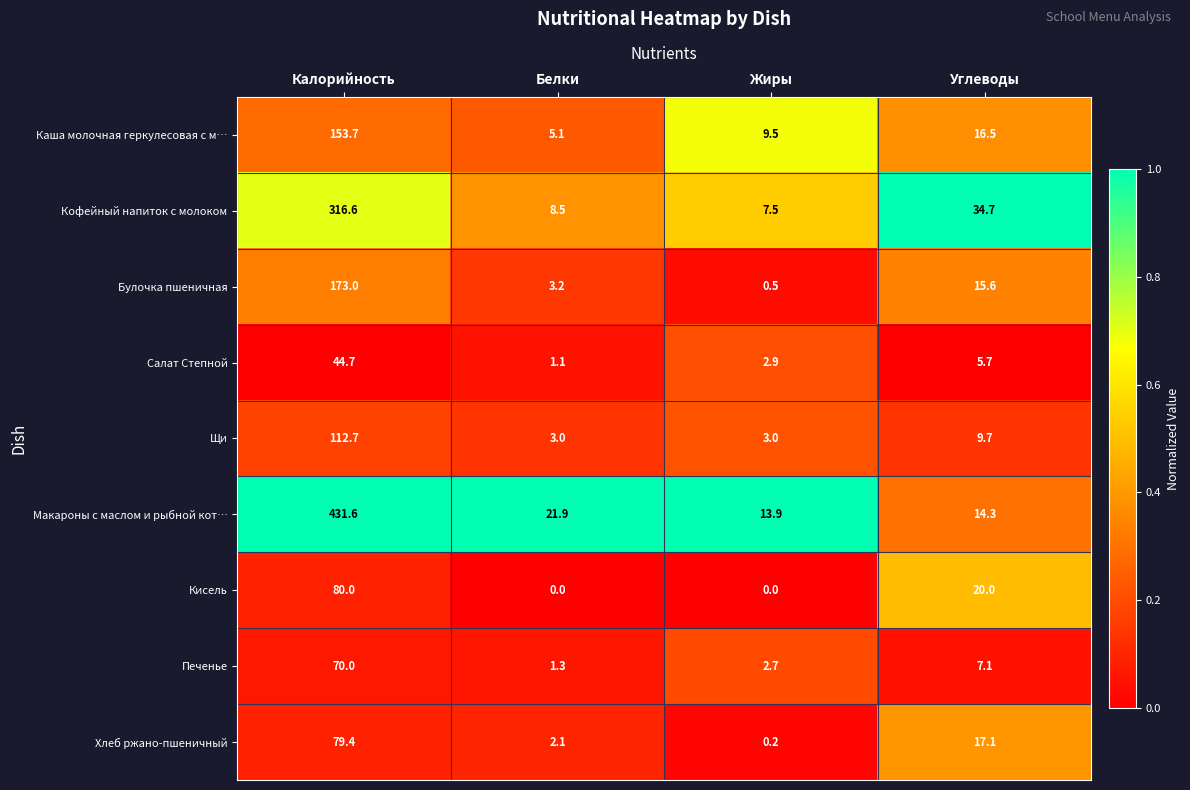

The value of Булочка пшеничная at Углеводы is 15.6. True or false?

True